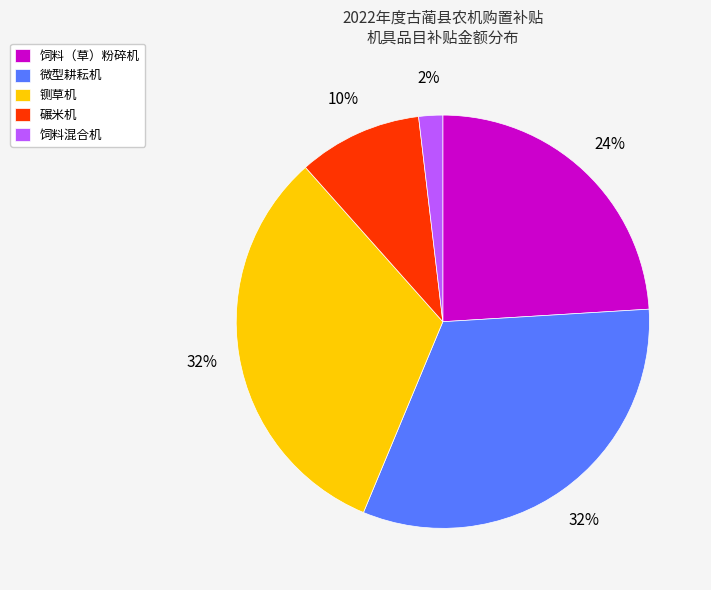

To the nearest percent, what portion does 饲料（草）粉碎机 represent?

24%